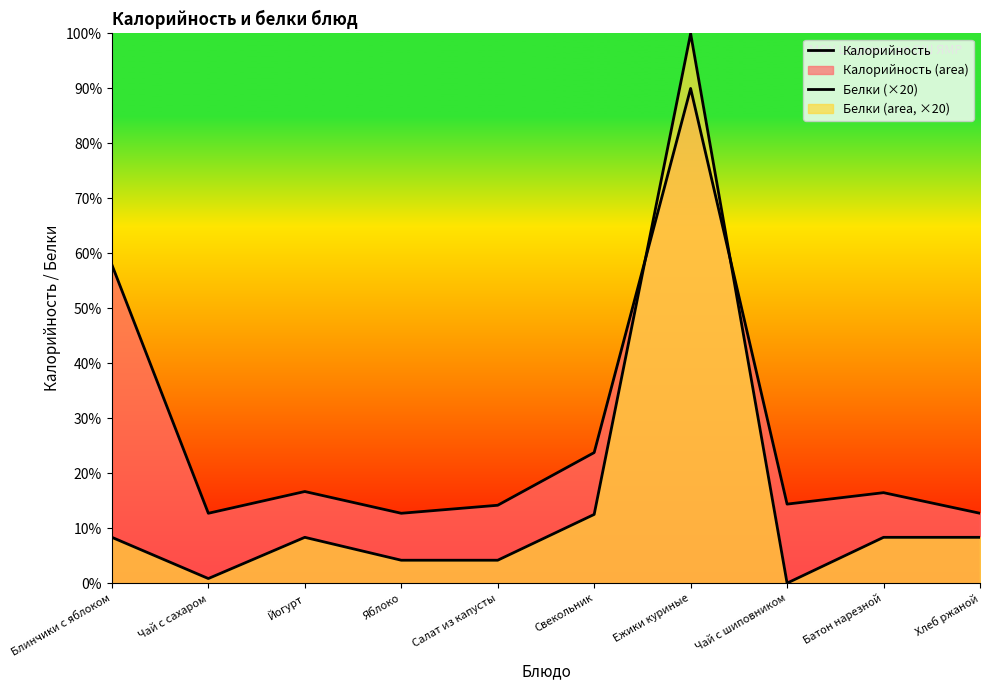

Does the chart display data point markers on the line(s)?

No